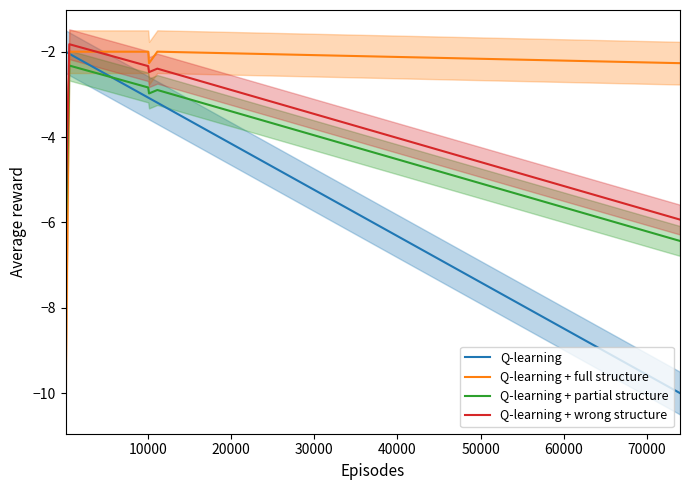

True or false: Q-learning + wrong structure and Q-learning + partial structure intersect in this chart.

False